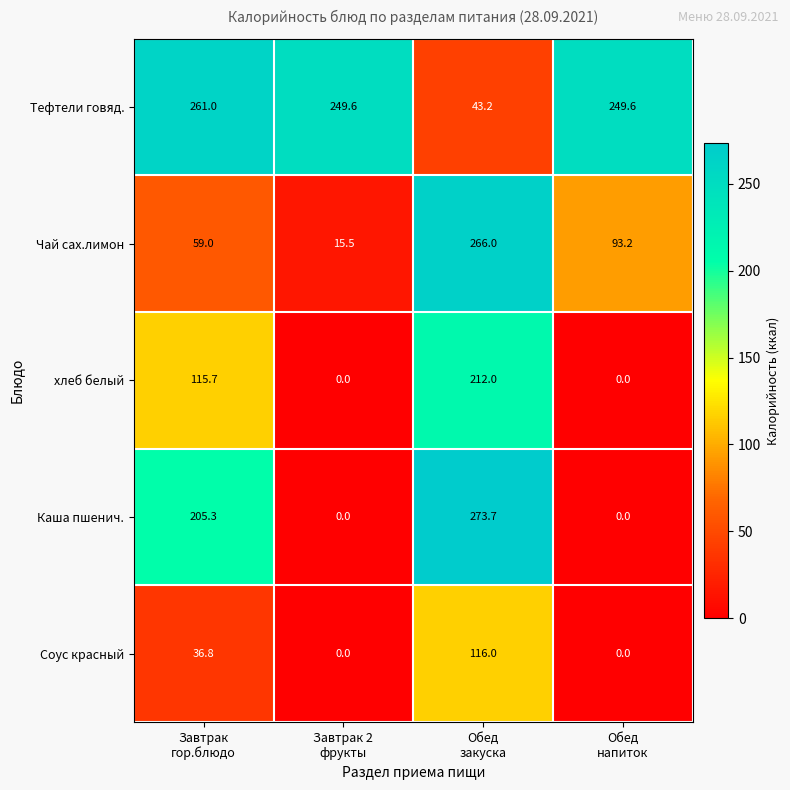

Rank the series by their maximum value, from lowest to highest.

Соус красный, хлеб белый, Тефтели говяд., Чай сах.лимон, Каша пшенич.